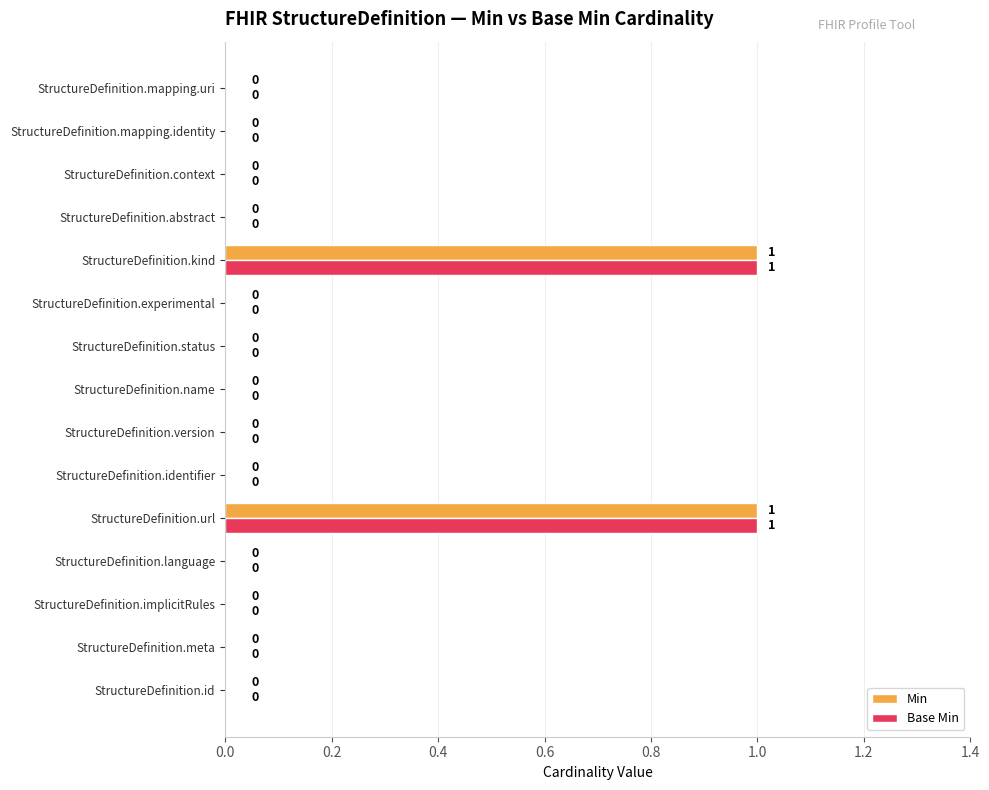

The value of Base Min at StructureDefinition.name is 0. True or false?

True